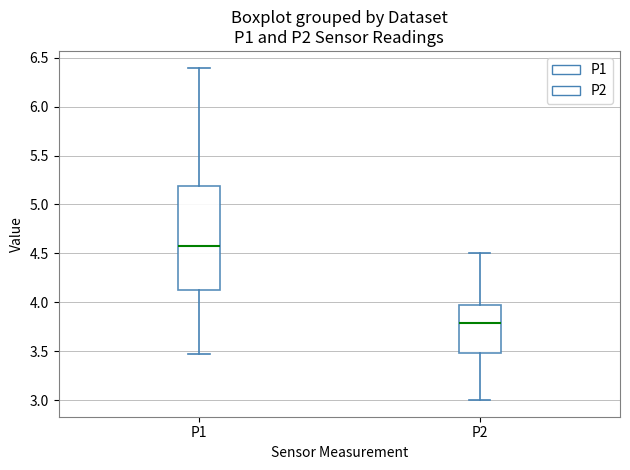

Reading left to right, read every box against the y-axis: the position of its median line, the range the box covers, and the ends of its whiskers. The values are not printed on the chart, so give them approximately, as read against the axis.

P1: median 4.60, box 4.10 to 5.20, whiskers 3.45 to 6.40
P2: median 3.80, box 3.50 to 4.00, whiskers 3.00 to 4.50